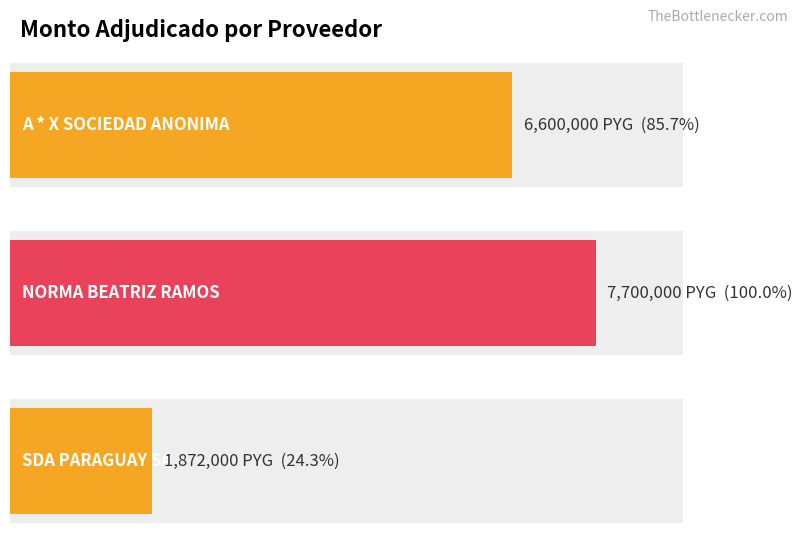

Which label corresponds to the smallest value in the chart?

SDA PARAGUAY SA